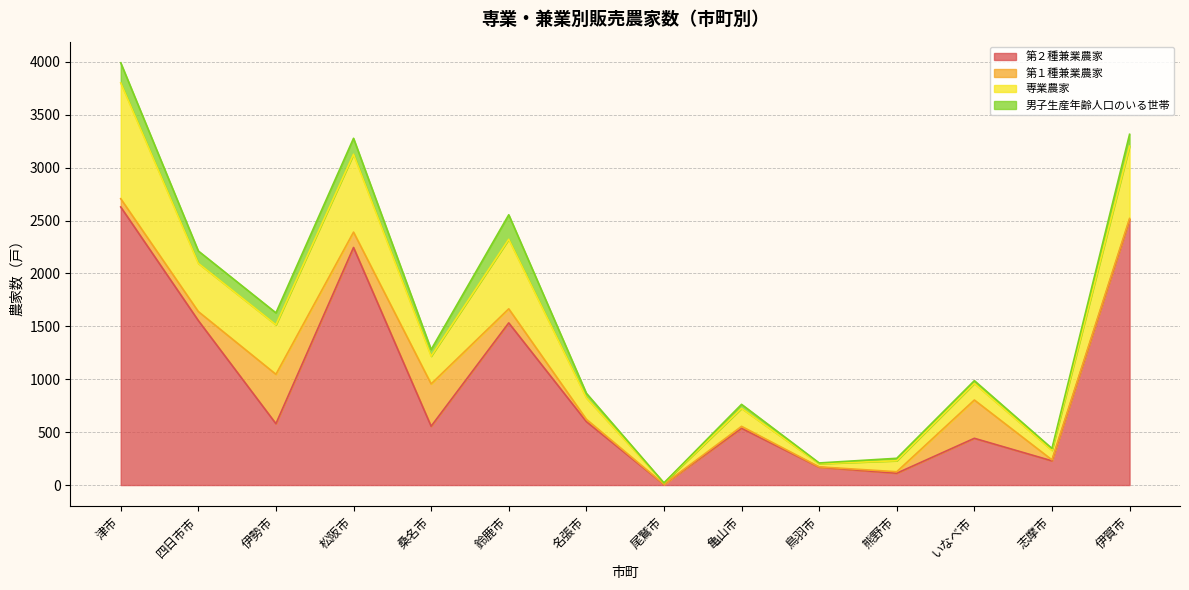

What are all the series names shown in the legend?

第２種兼業農家, 第１種兼業農家, 専業農家, 男子生産年齢人口のいる世帯